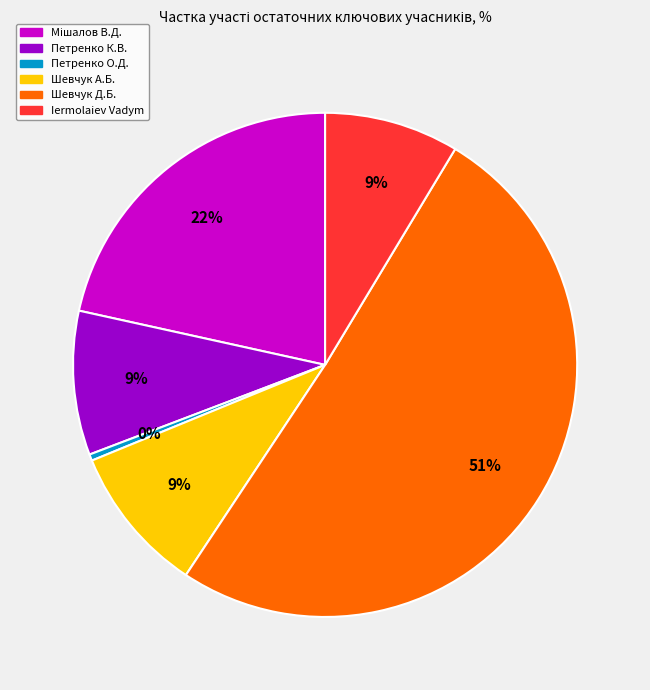

Is there any slice that represents more than half of the pie?

Yes